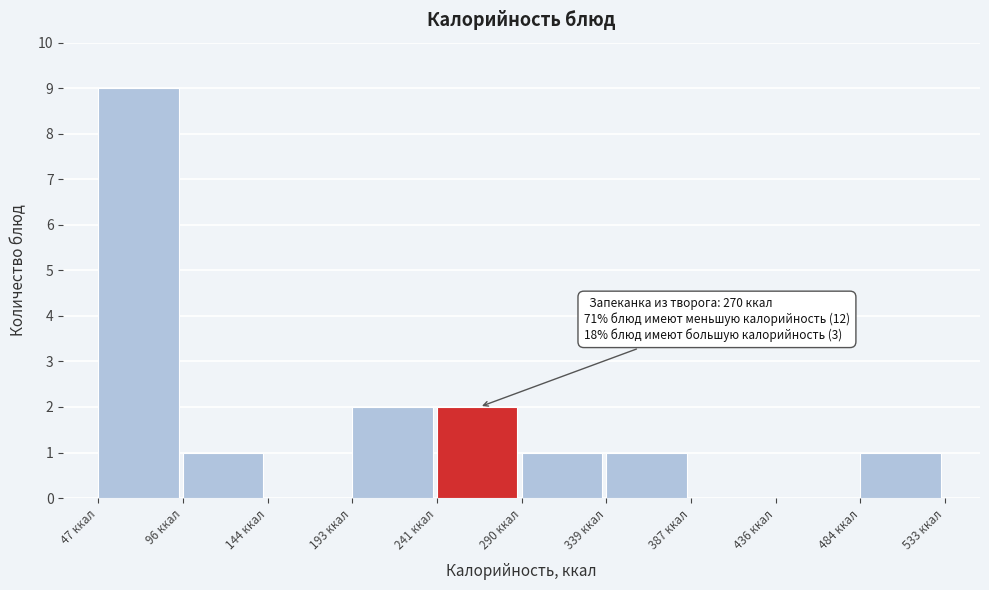

Which range on the x-axis has the tallest bar?

45 to 95